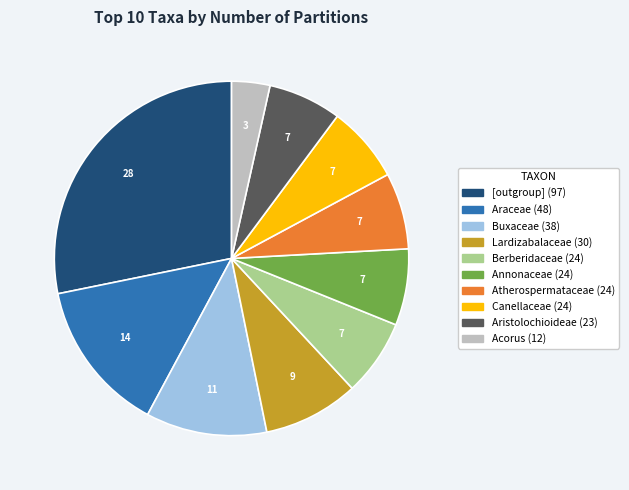

Between Annonaceae and Acorus, which is larger?

Annonaceae